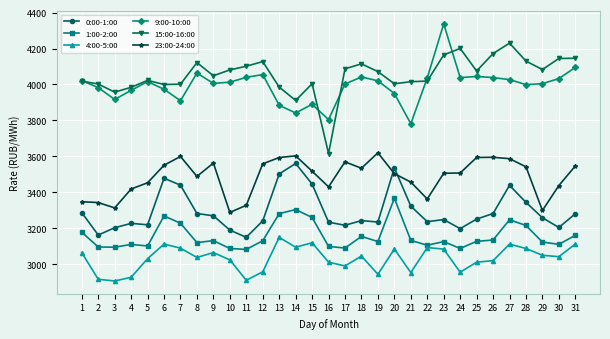

At which category does 9:00-10:00 reach its first local peak?

5